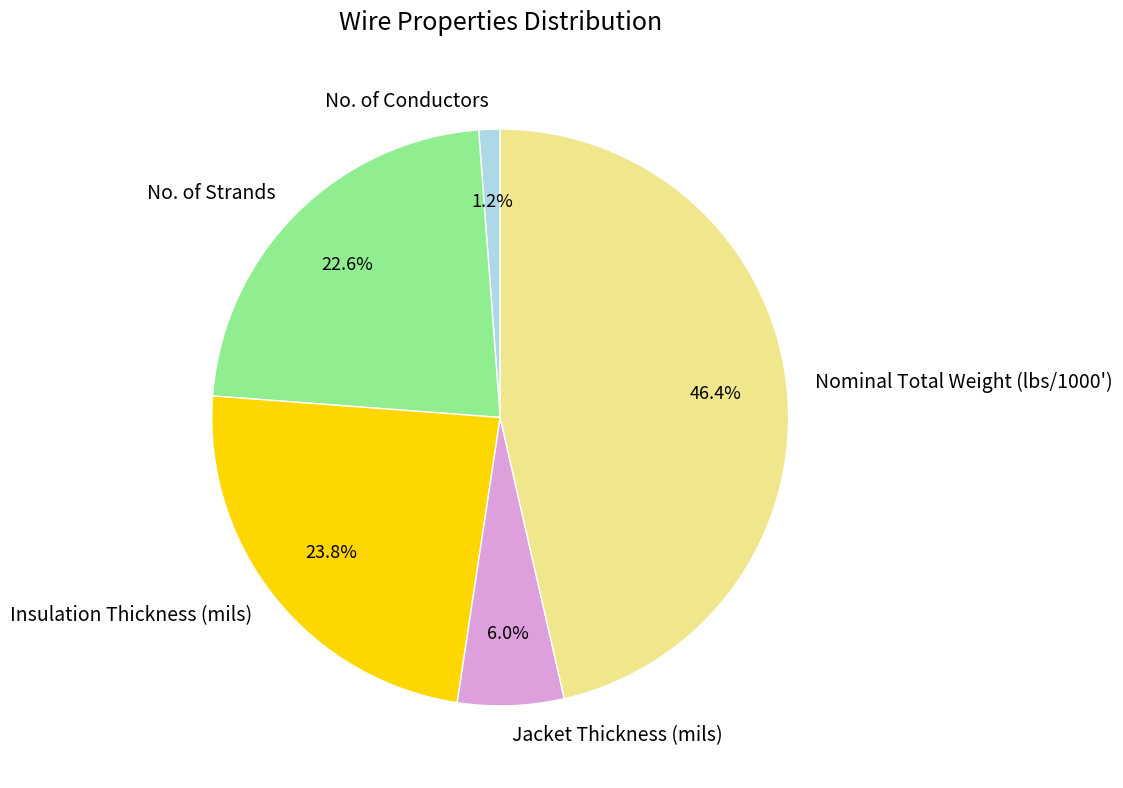

What percentage is the No. of Conductors slice, to the nearest percent?

1%